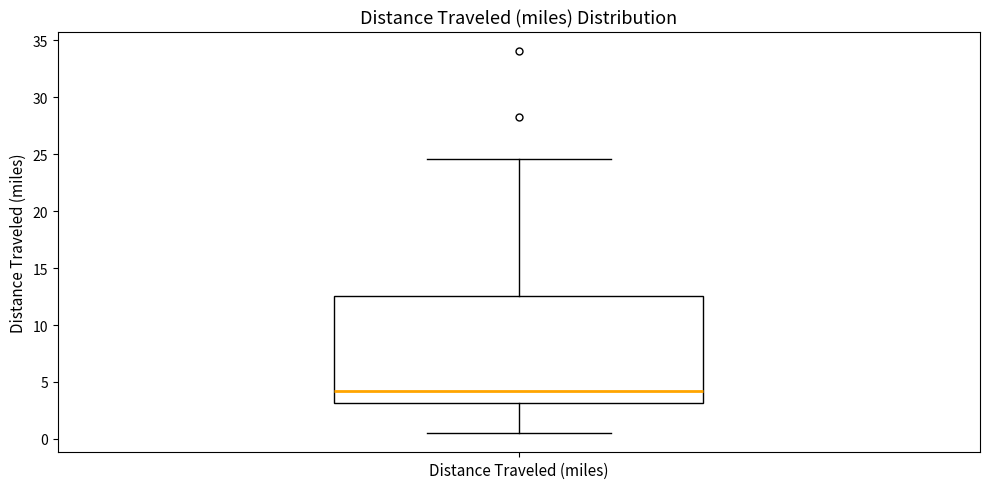

Read this box plot against the y-axis: the position of the median line, the range covered by the box, and the ends of both whiskers. The values are not printed on the chart, so give them approximately, as read against the axis.

median 4.0, box 3.0 to 12.5, whiskers 0.5 to 24.5